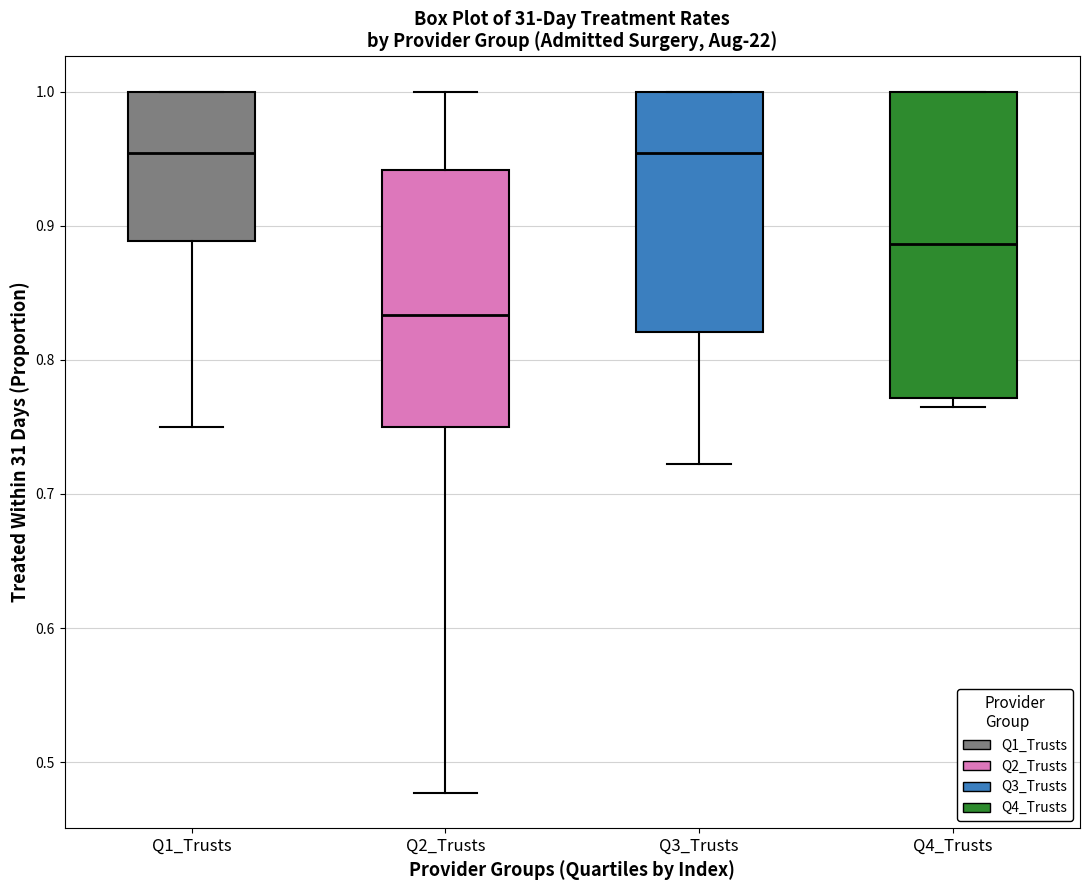

Which box is the tallest, from its lower edge to its upper edge?

Q4_Trusts